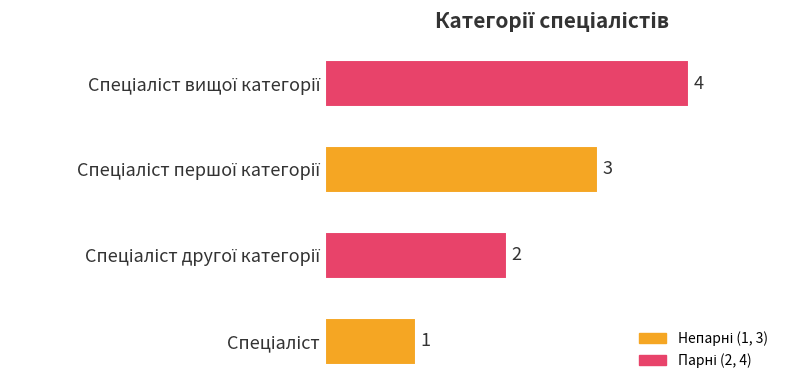

Count the values in the range 2 to 4.

3